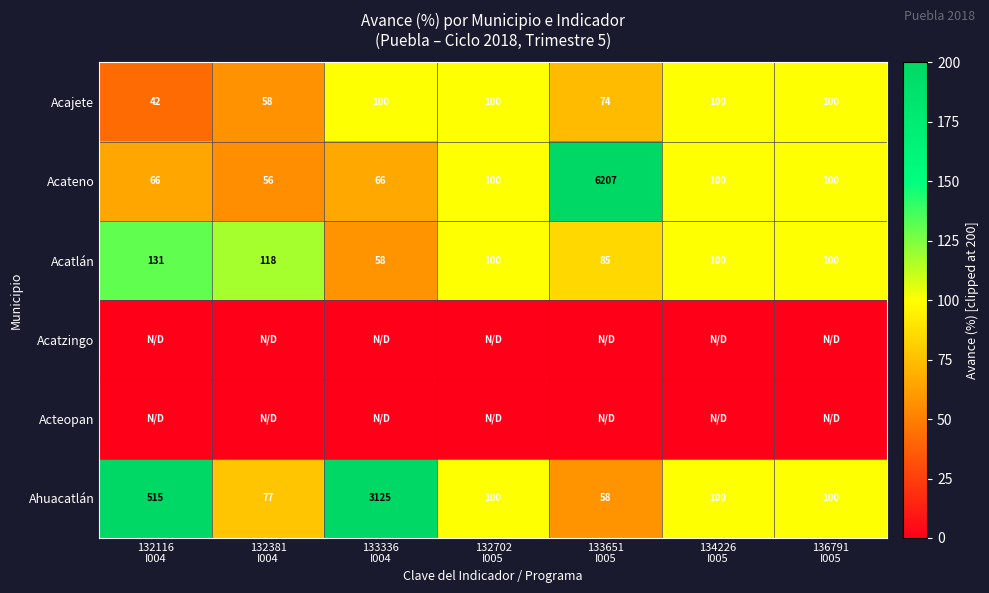

What is the average value of the Acatlán series?

99